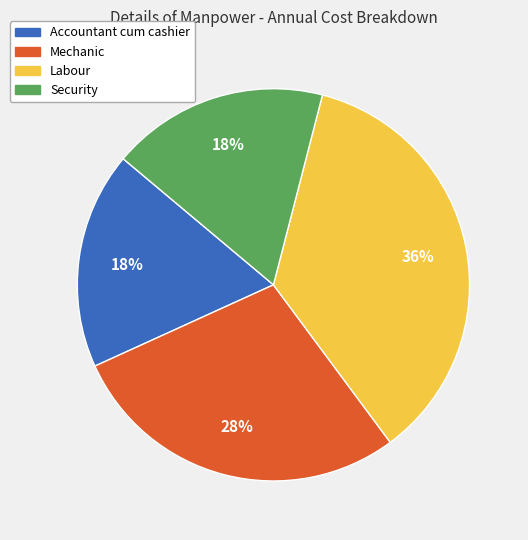

Which has a higher value, Labour or Mechanic?

Labour